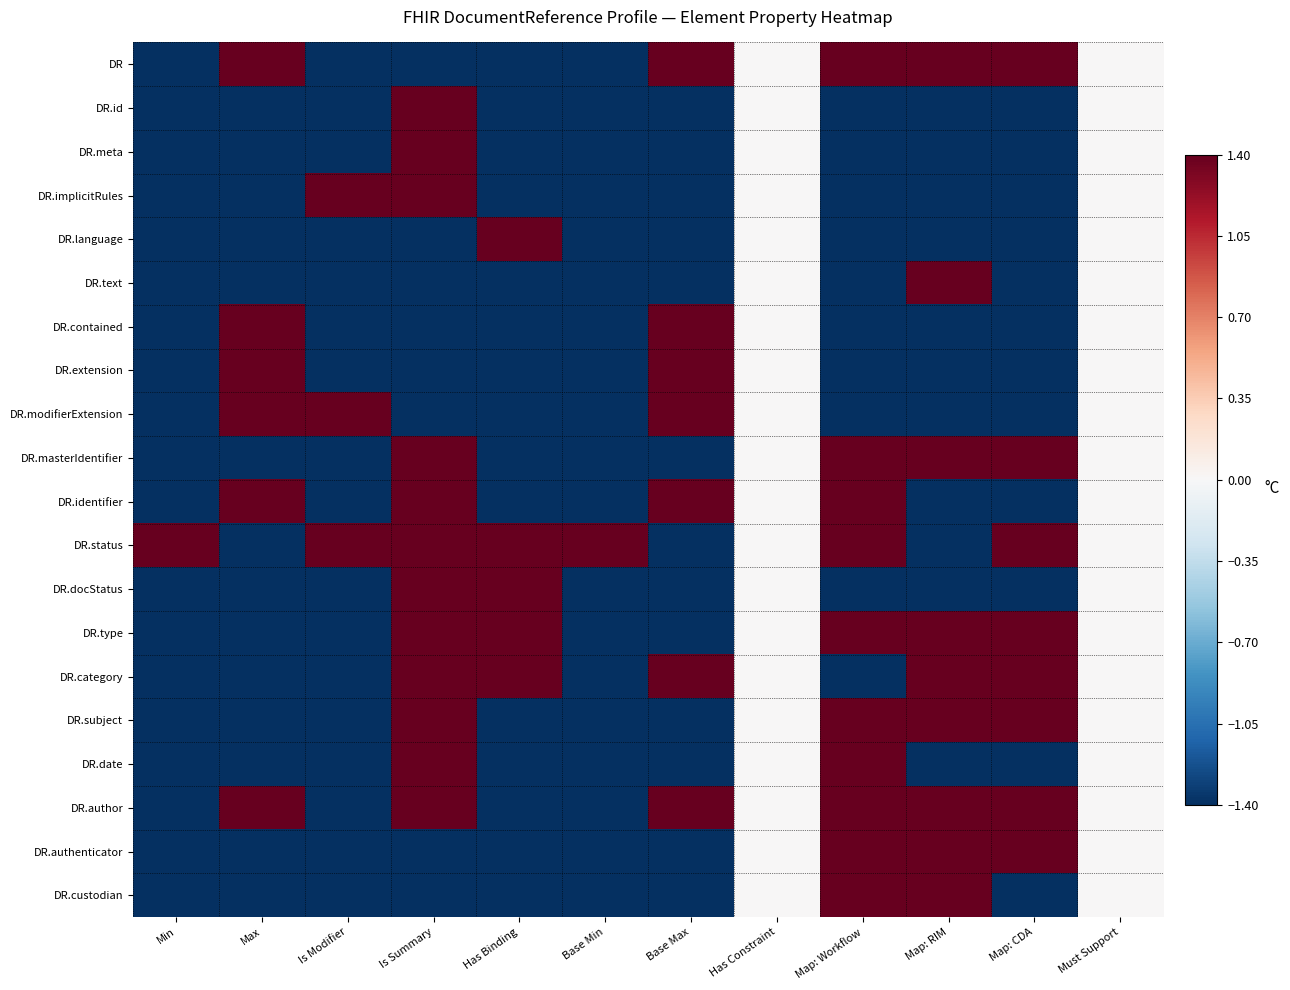

Between Has Constraint and Map: Workflow, which series saw the biggest shift?

DR